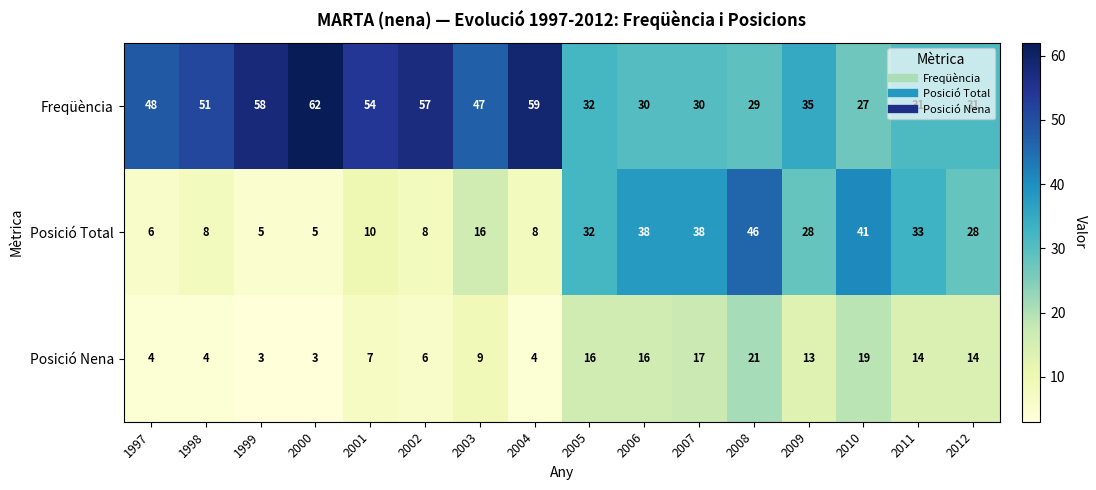

What is the spread (max minus min) of values at 1998?

47